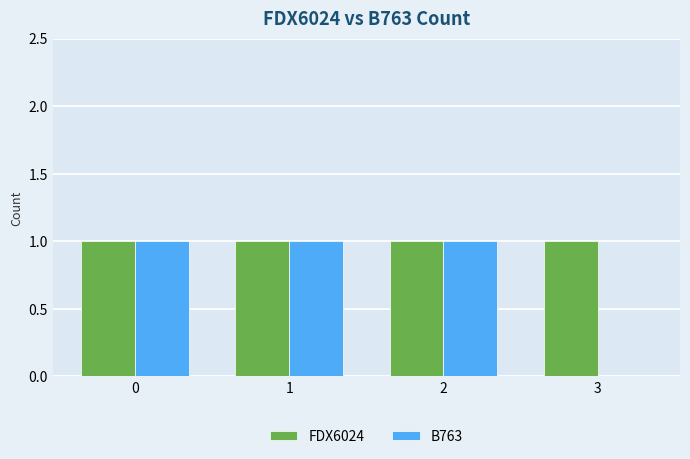

What is the total value across all series at 3?

1